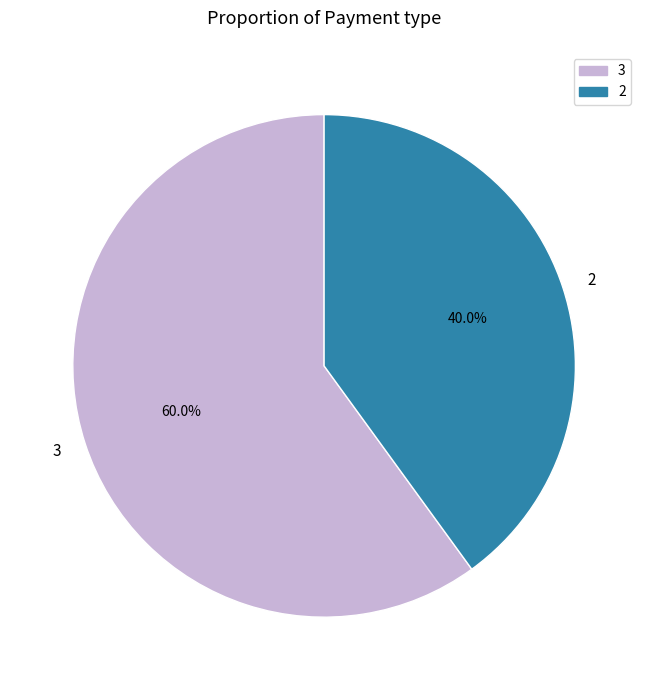

To the nearest percent, what percentage of the pie is 2?

40%